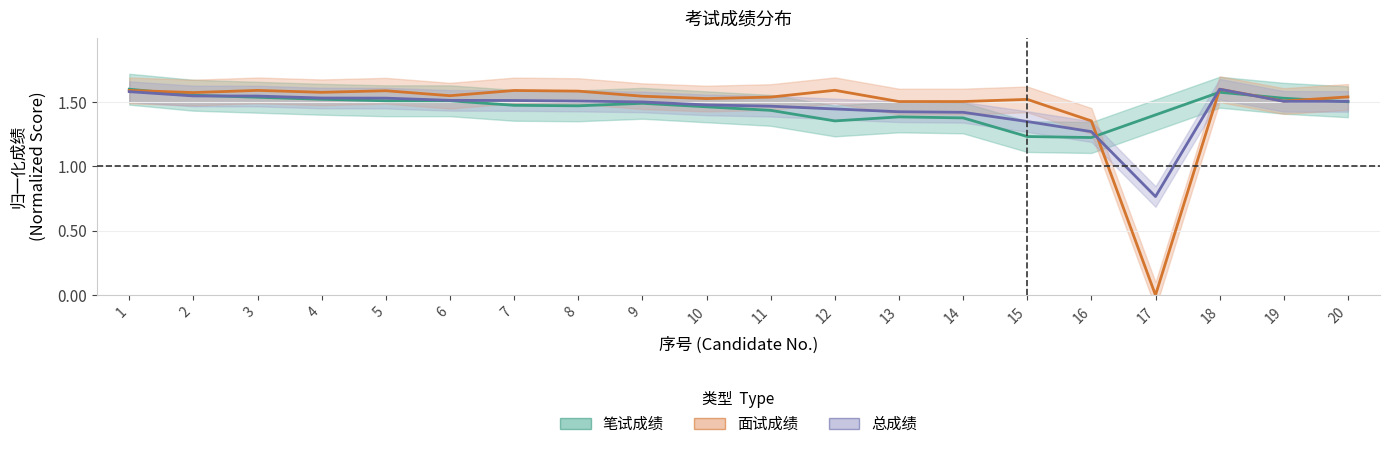

What is the maximum value shown in the chart?

1.6